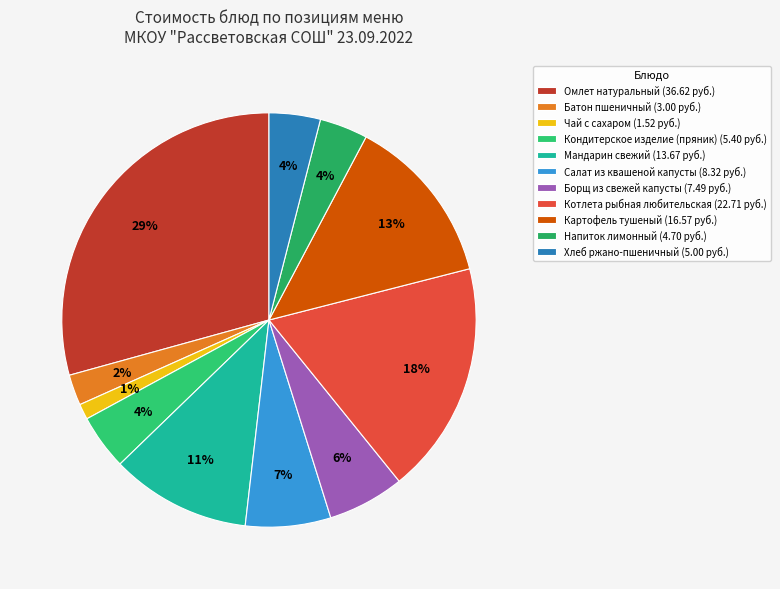

Is the sum of Картофель тушеный and Хлеб ржано-пшеничный greater than half?

No